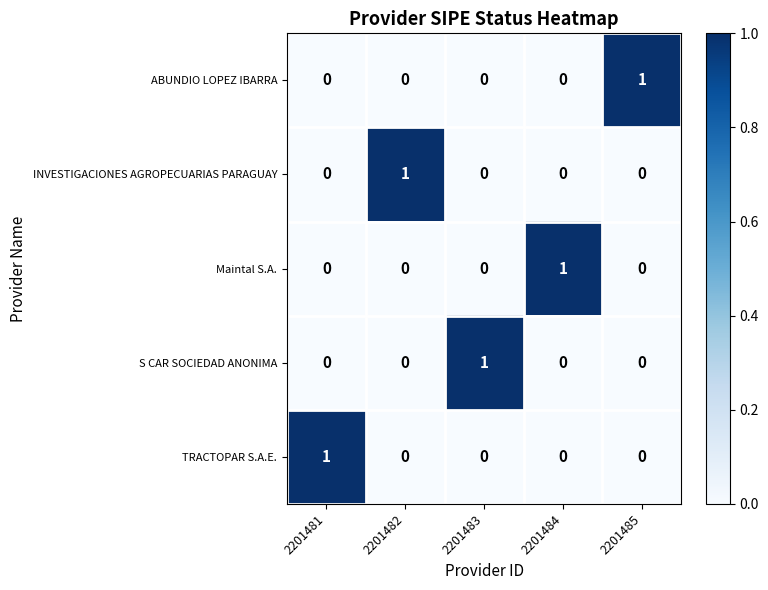

True or false: INVESTIGACIONES AGROPECUARIAS PARAGUAY has a value of 2 at 2201482.

False